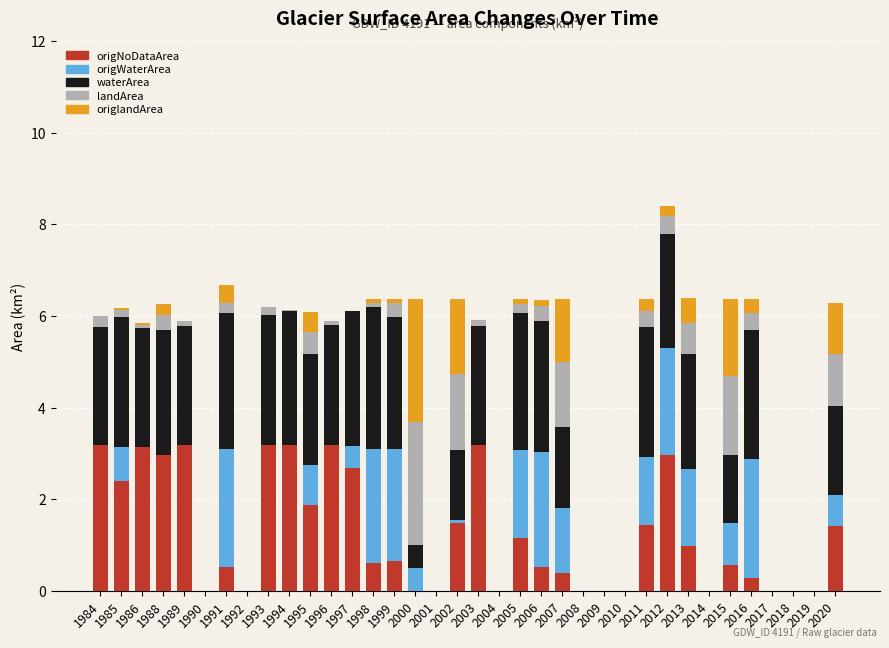

What is the maximum value for origNoDataArea?

3.2